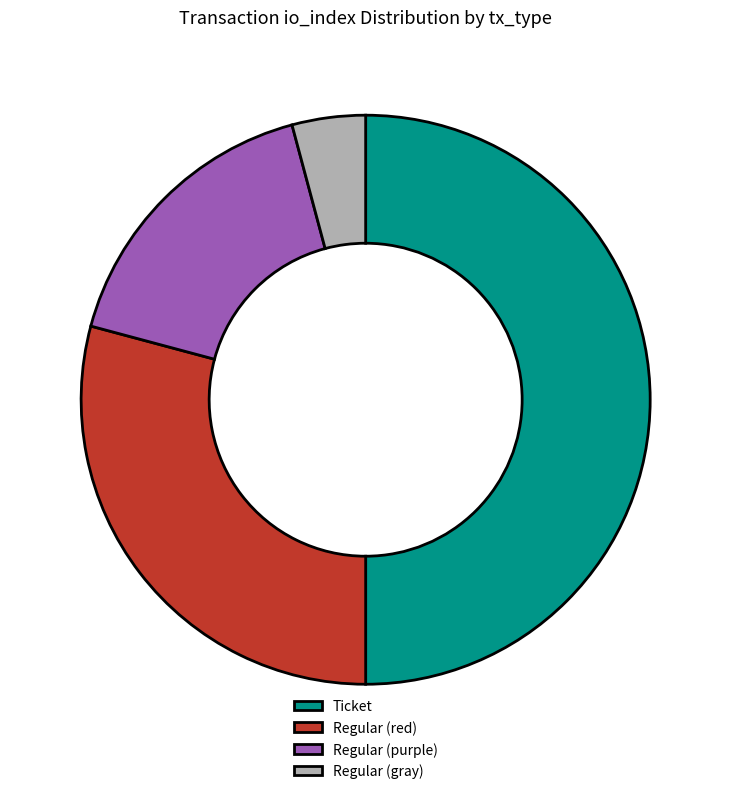

How many slices are in this pie chart?

4